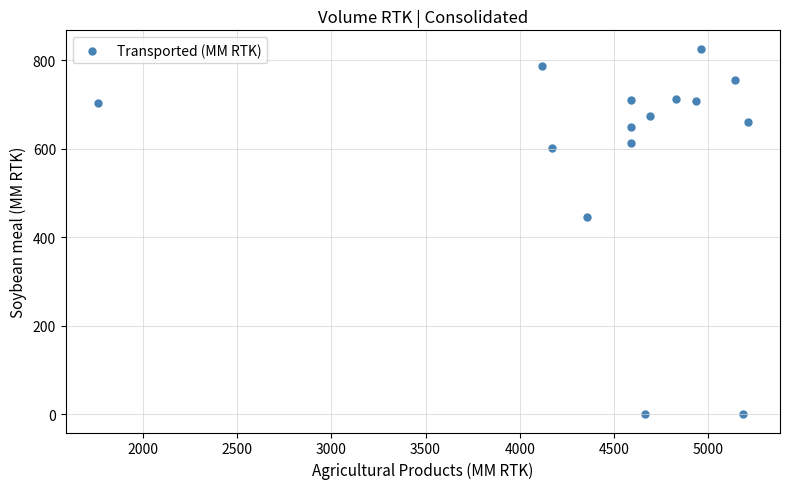

What Y value in the scatter plot is closest to 413?

445.0